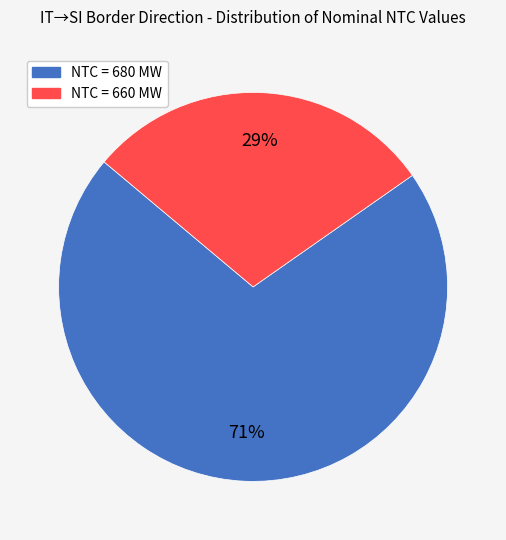

Does any single category account for the majority?

Yes